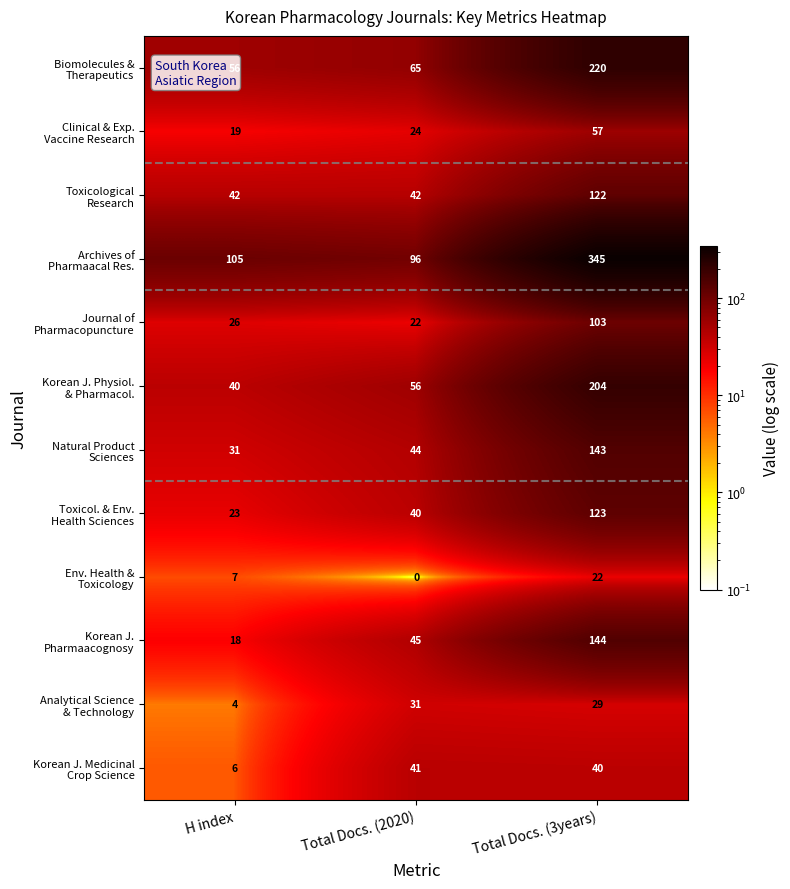

How many series are shown in this chart?

12